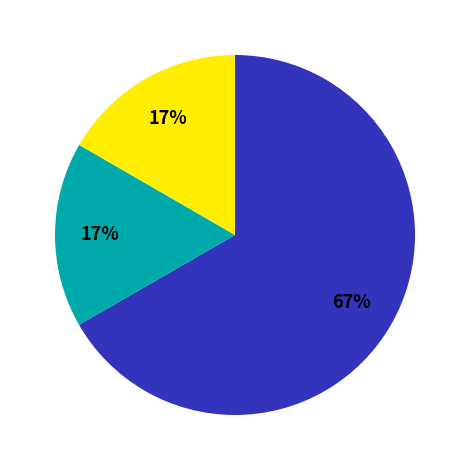

Is there a majority slice in this chart?

Yes